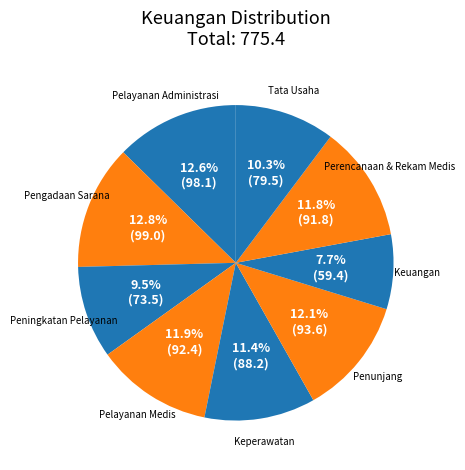

How many slices are in this pie chart?

9